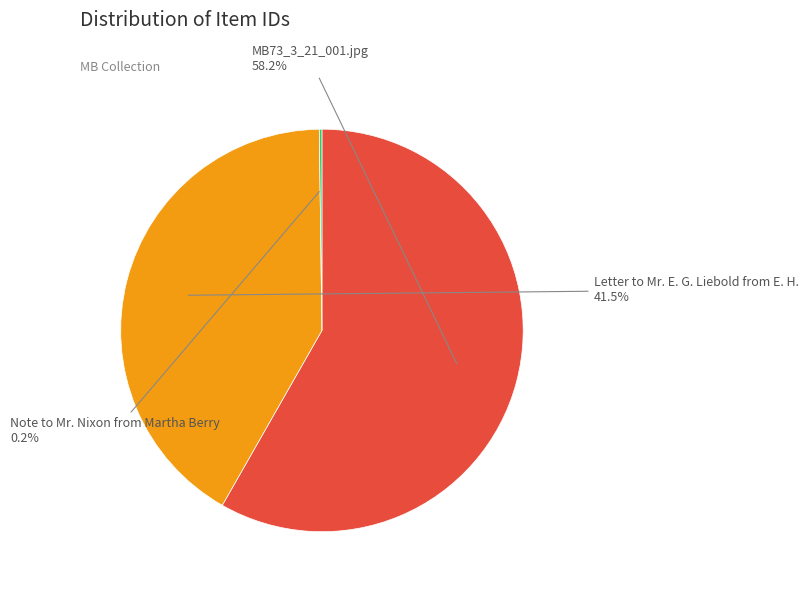

To the nearest percent, what percentage of the pie is MB73_3_21_001.jpg?

58%